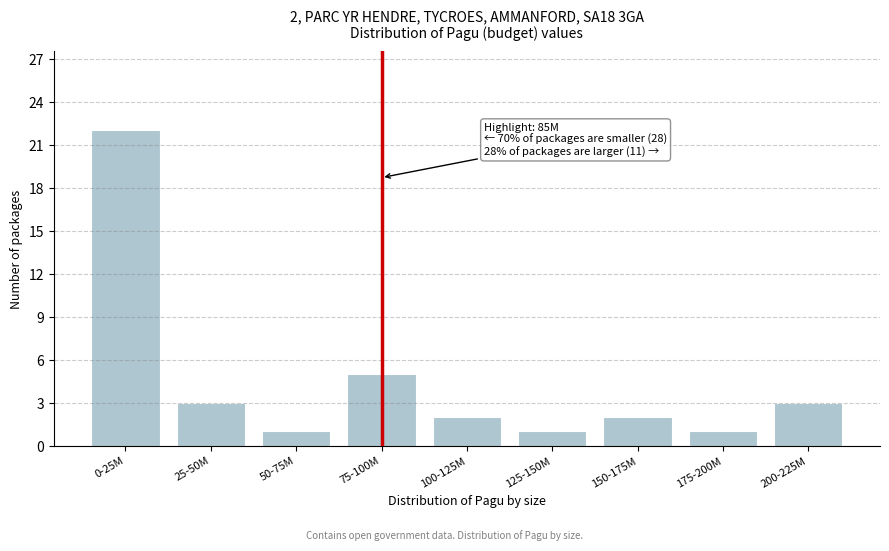

Reading left to right, transcribe all the data shown in this chart.

22	3	1	5	2	1	2	1	3